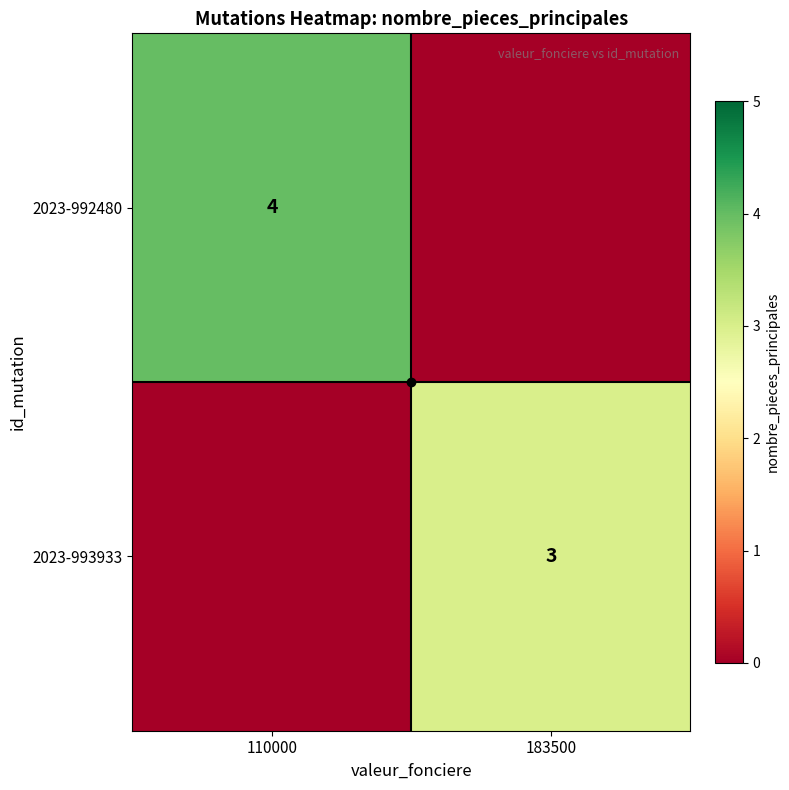

True or false: 2023-992480 has a value of 4 at 110000.

True